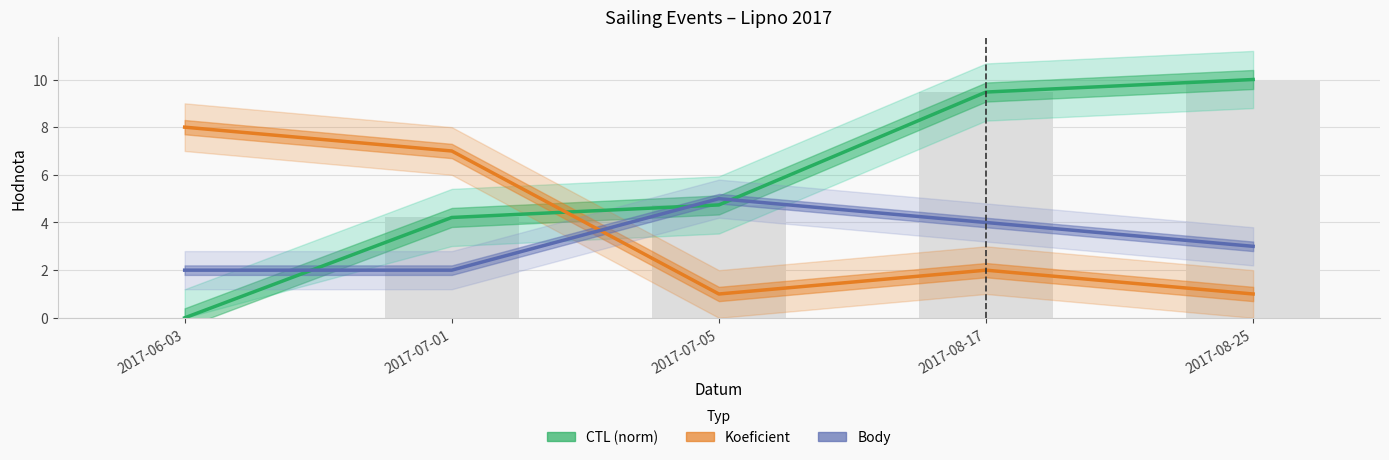

What is the sum of all CTL (norm) values?

28.4